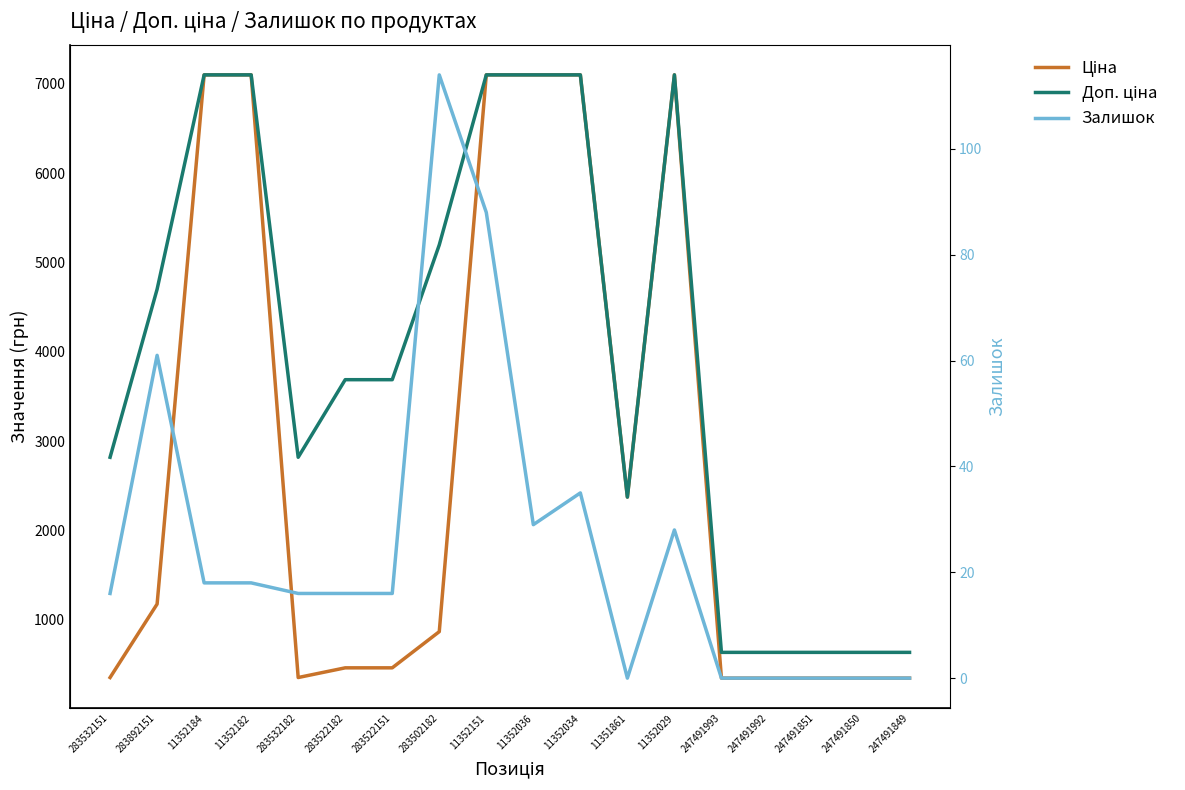

What is the approximate value of Залишок at 283522182?

16.0